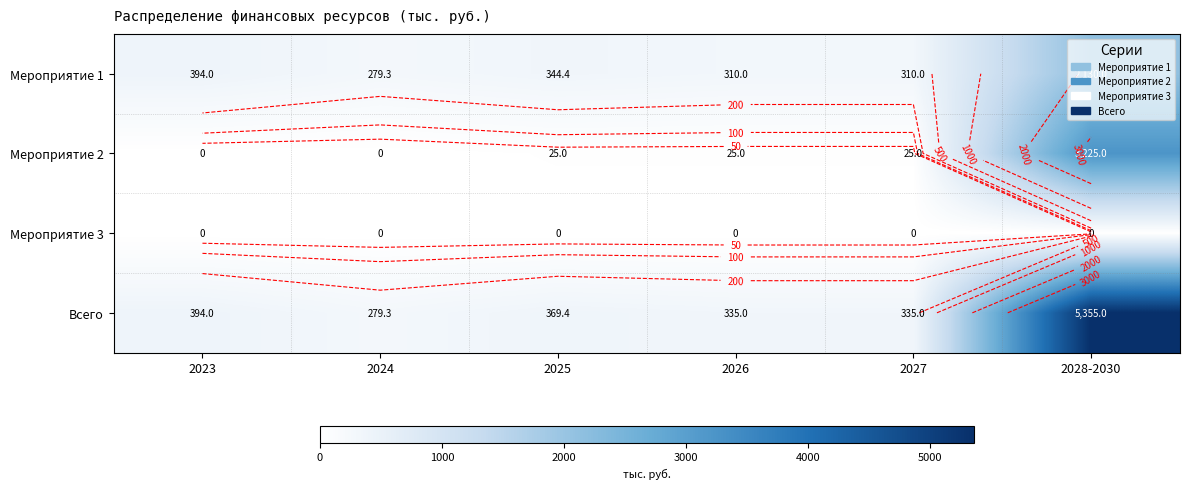

Between 2024 and 2026, which series saw the biggest shift?

Всего